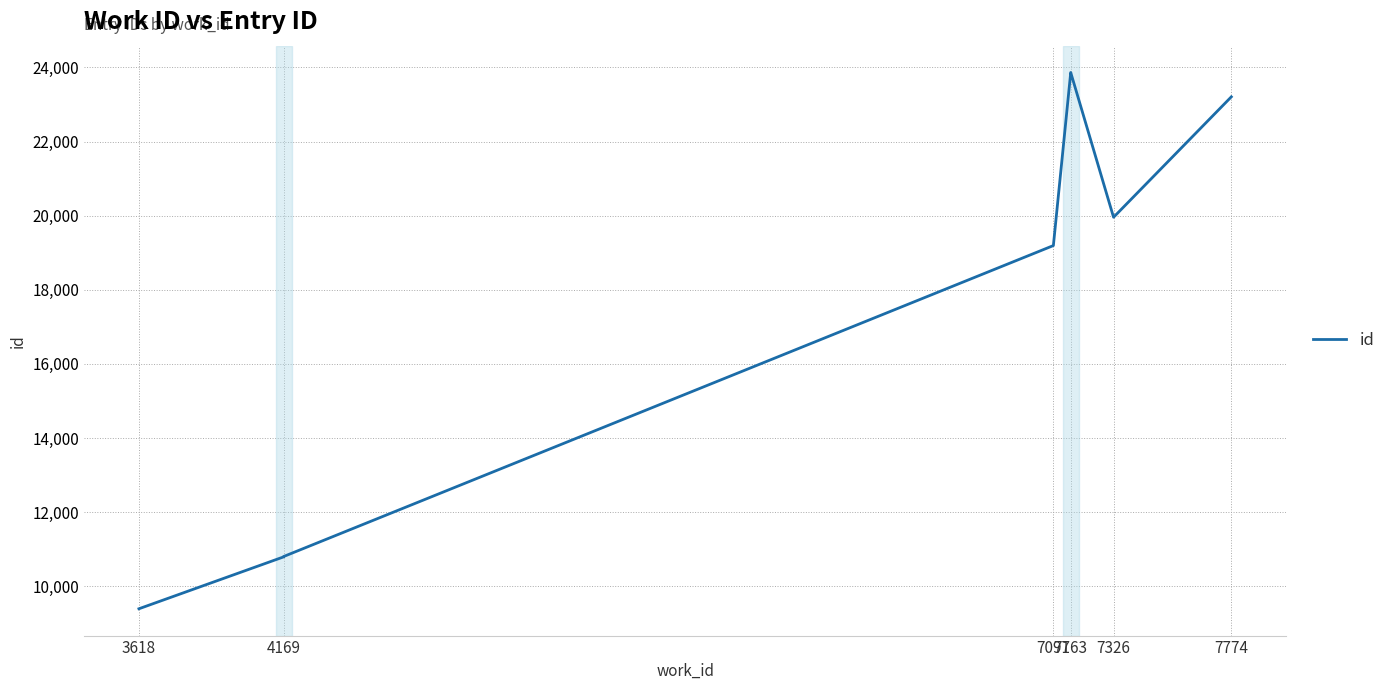

What is the change in value from 7163 to 7774?

-657